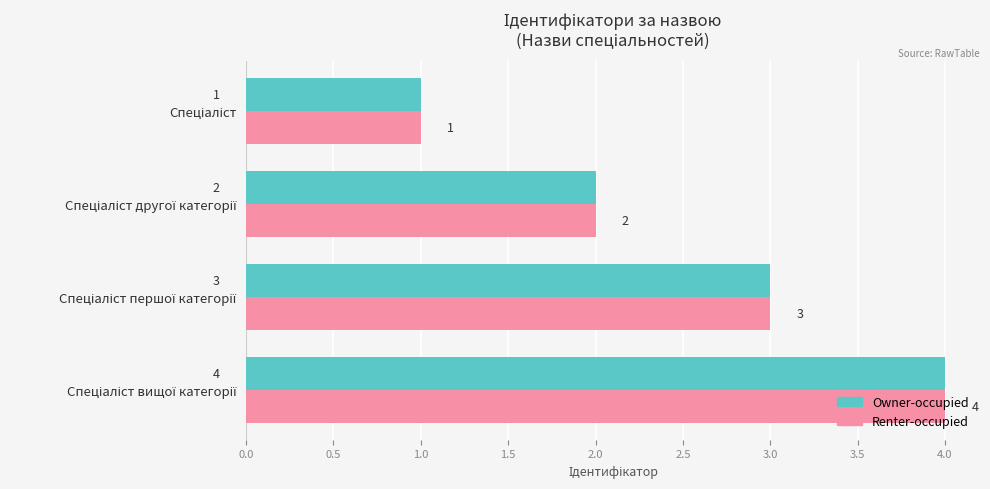

What is the sum of all Renter-occupied values?

10